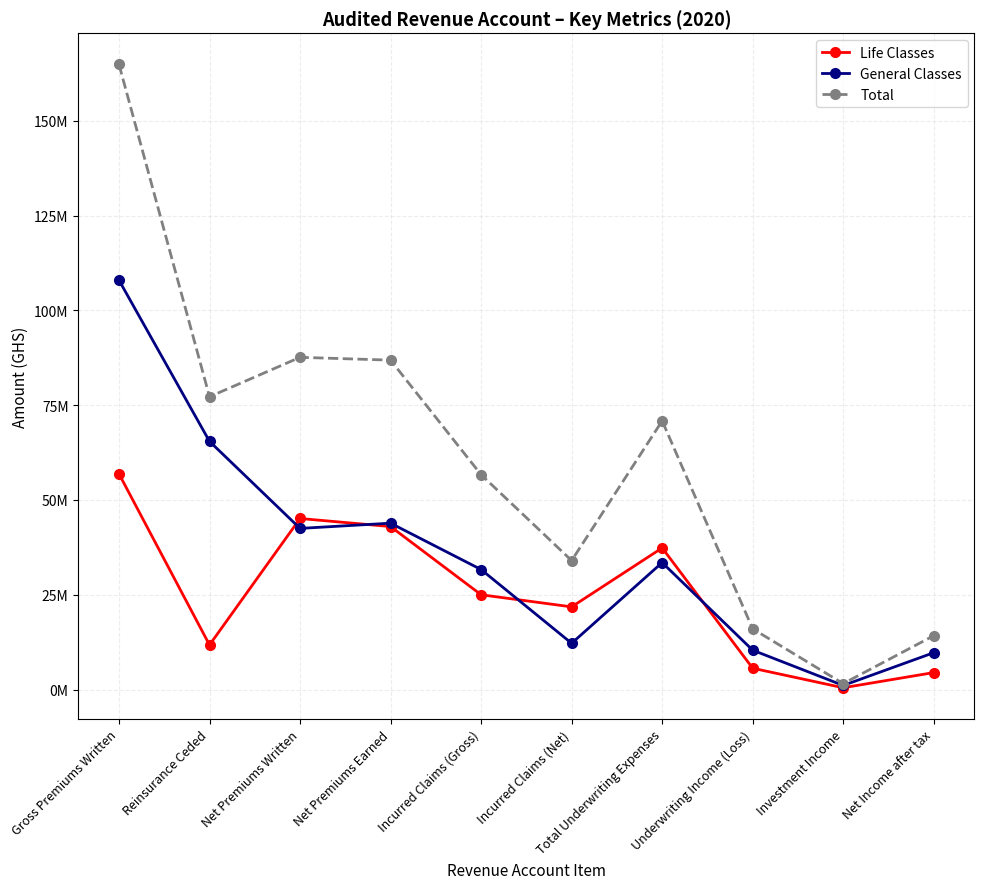

Where is Total nearest to the value 83213543?

Net Premiums Earned